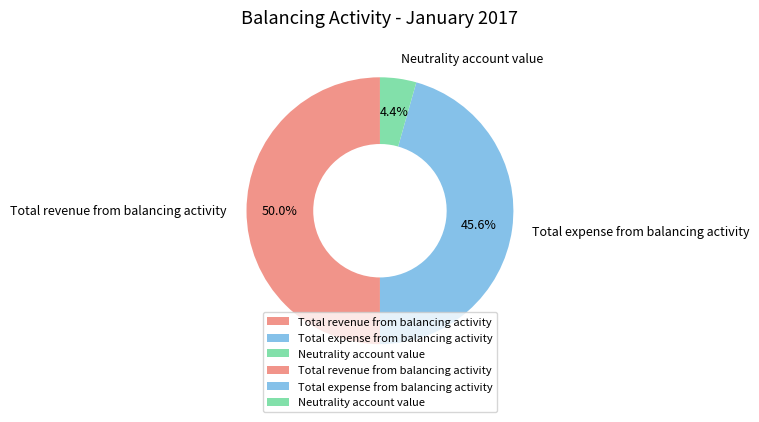

To the nearest percent, what portion does Total revenue from balancing activity represent?

50%